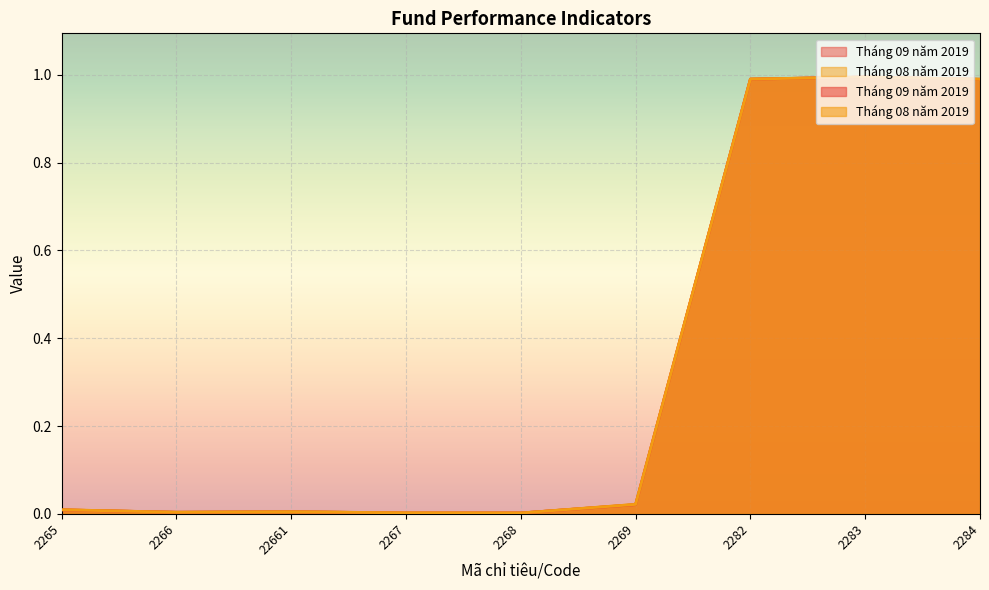

List the series in order of their overall mean, lowest first.

Tháng 09 năm 2019, Tháng 08 năm 2019